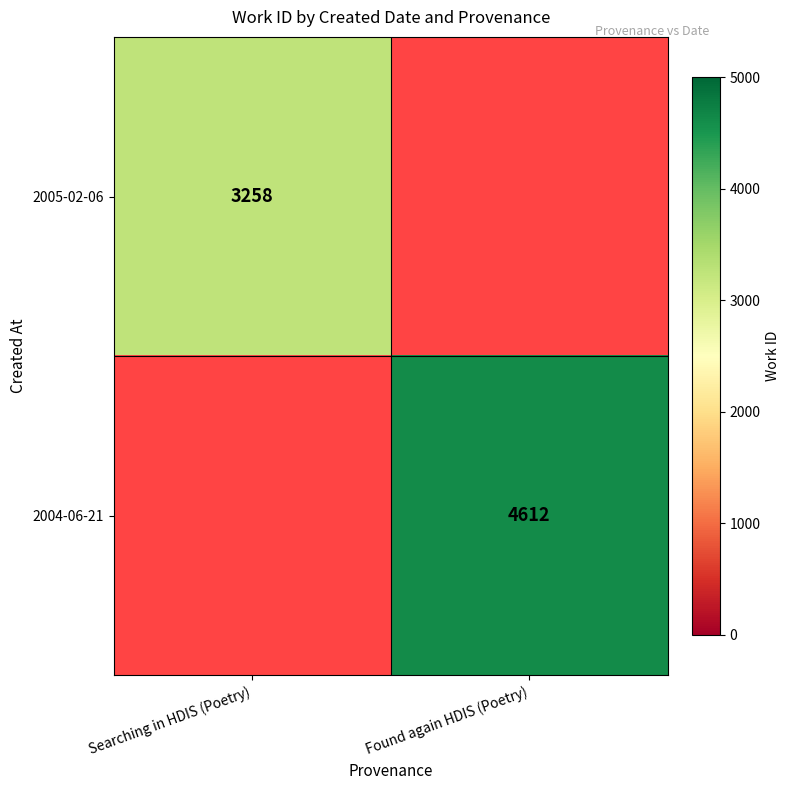

Is it true that 2004-06-21 equals 4612 at Found again HDIS (Poetry)?

True